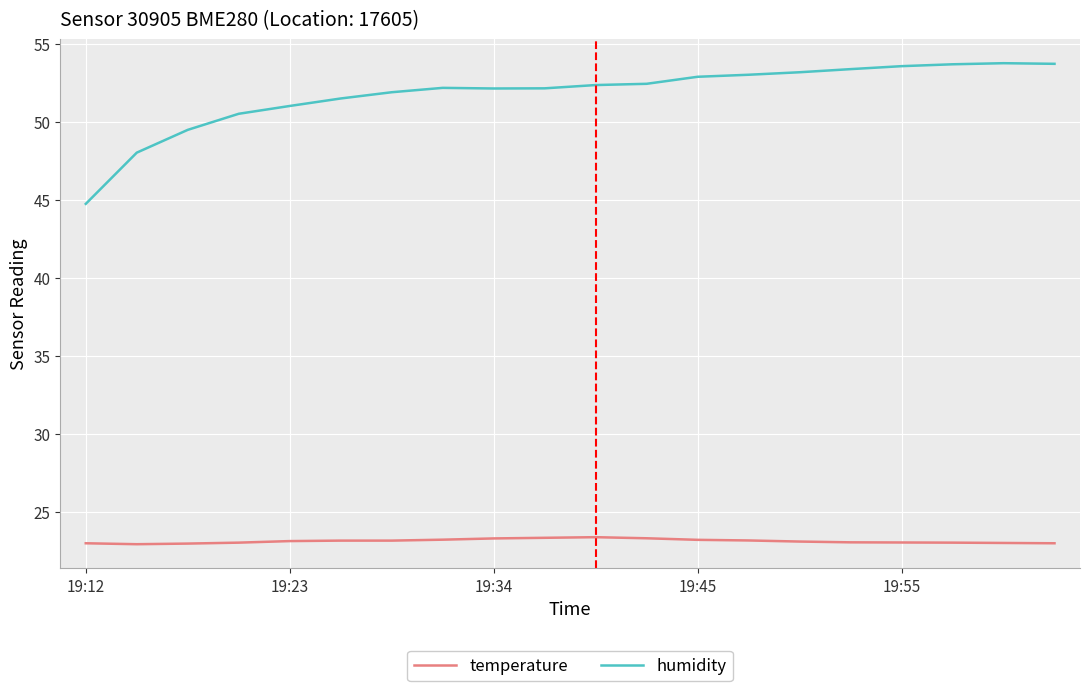

What is the difference between the maximum and minimum values in the humidity series?

9.0